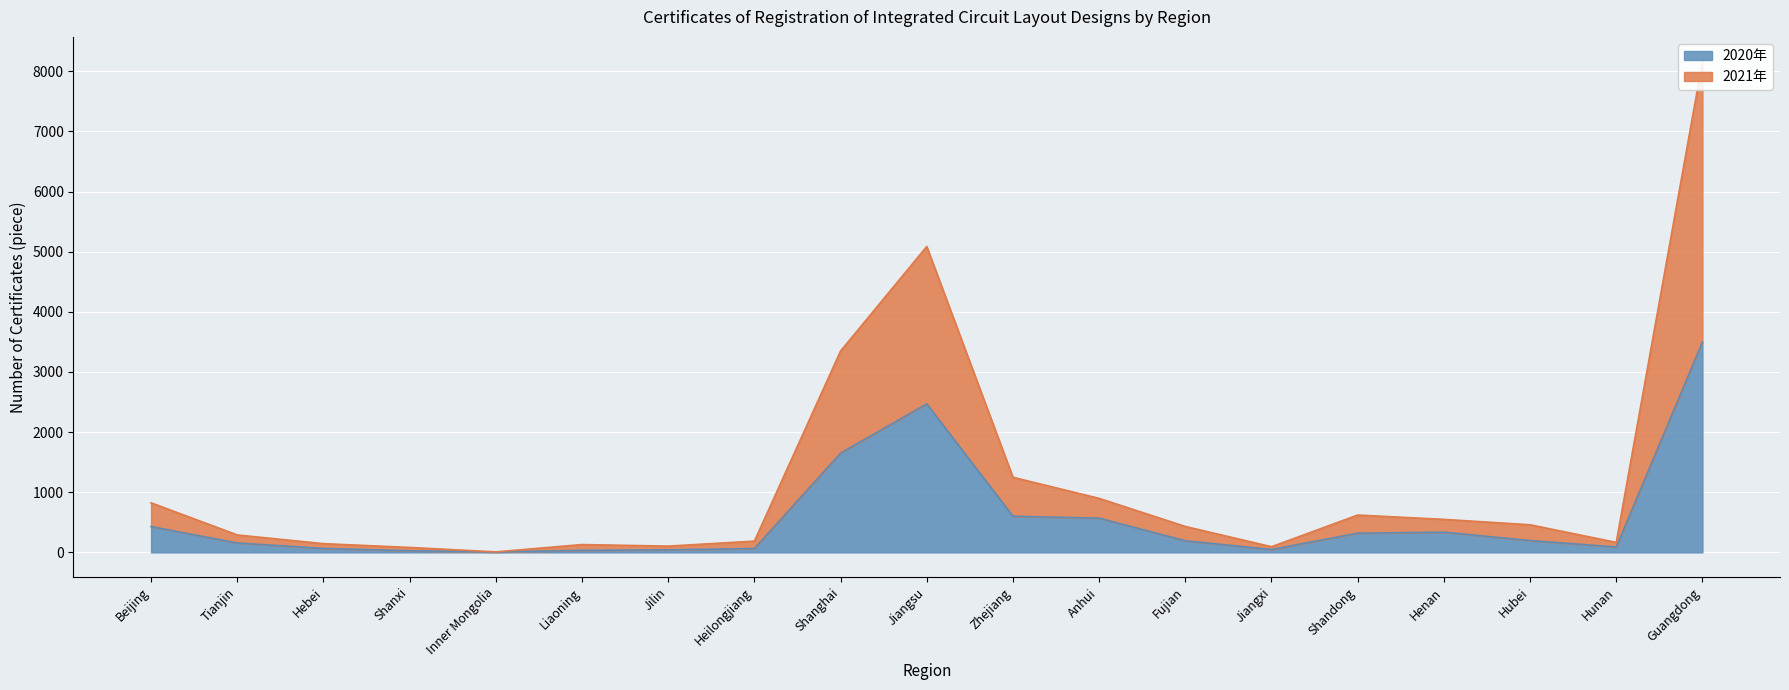

What is the sum of all 2021年 values?

22838